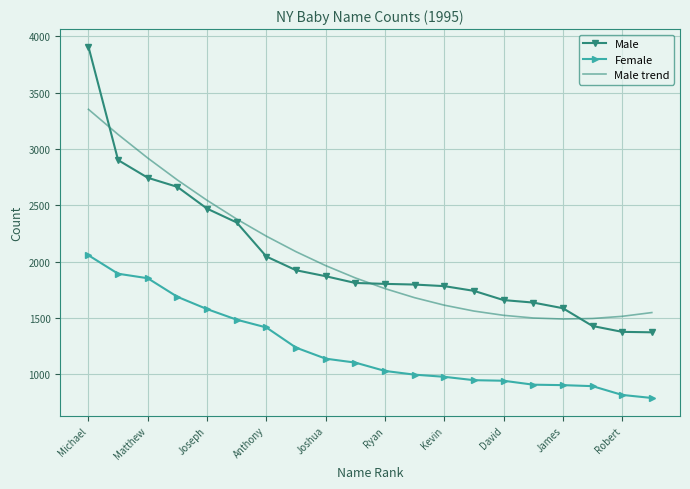

What is the greatest value displayed?

3908.0